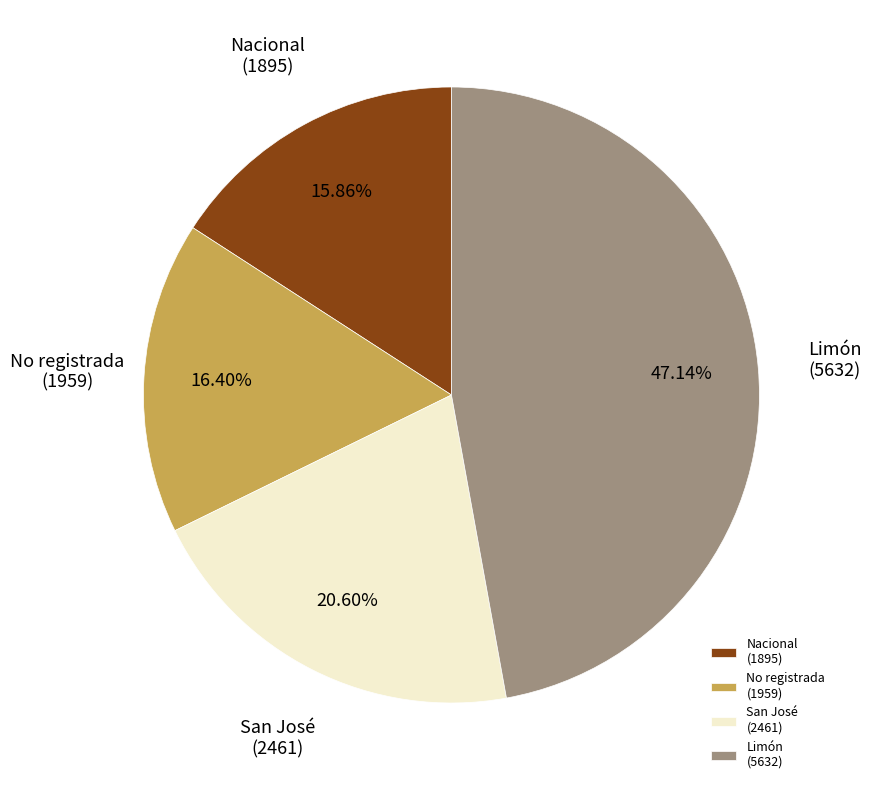

Rank the categories by value from lowest to highest.

Nacional (1895), No registrada (1959), San José (2461), Limón (5632)